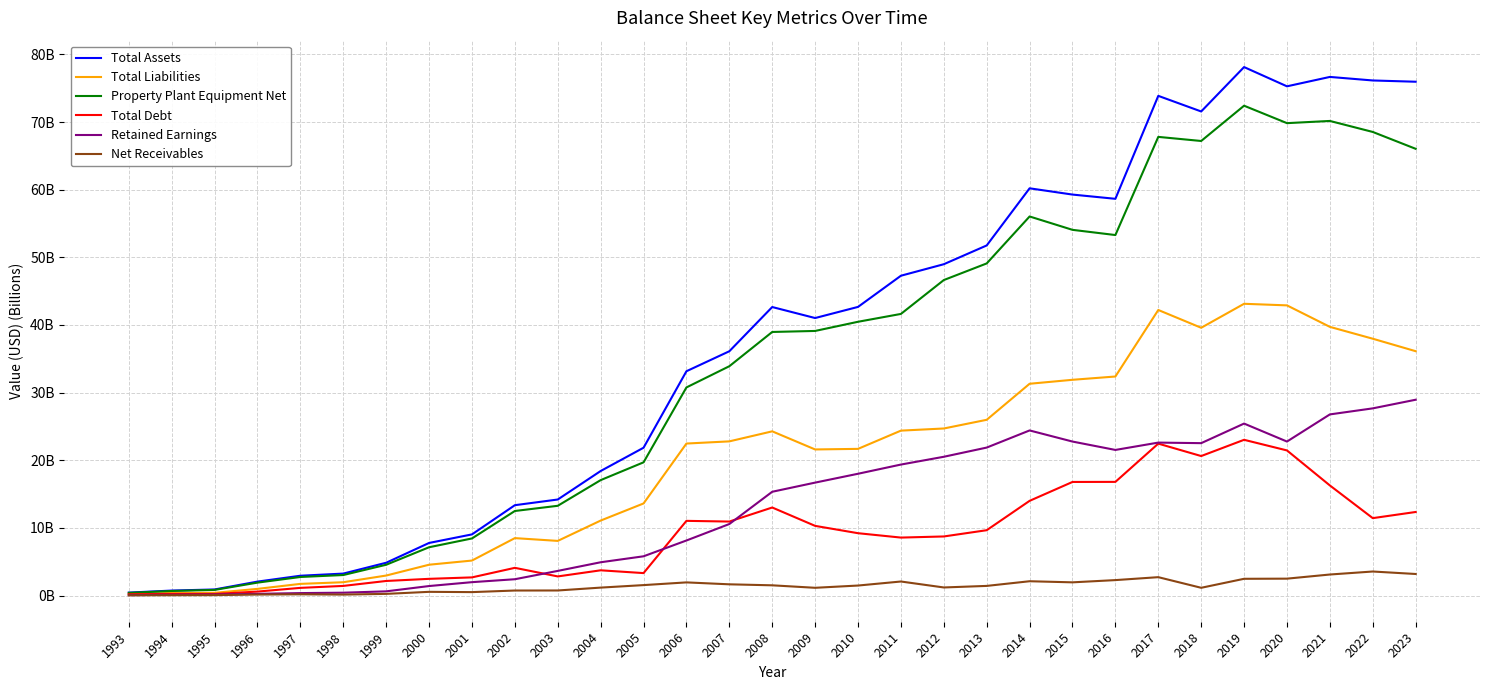

Which series has the widest spread of values?

Total Assets